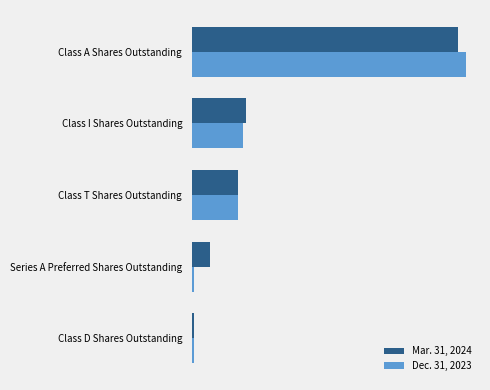

What are all the series names shown in the legend?

Mar. 31, 2024, Dec. 31, 2023